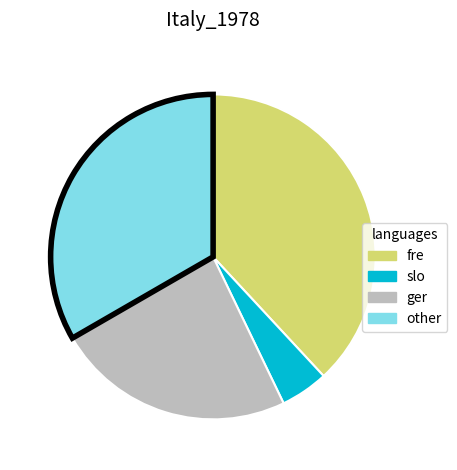

Does any single category account for the majority?

No